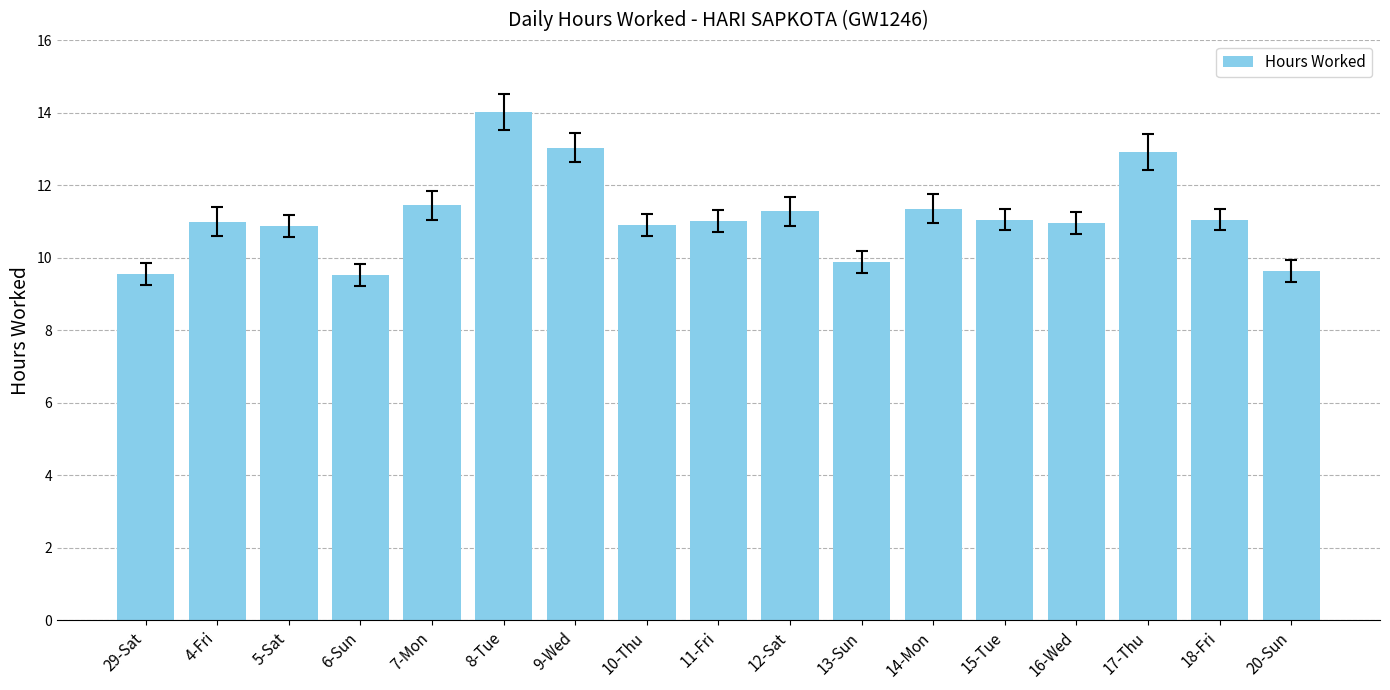

What is the change in value from 6-Sun to 9-Wed?

+3.5